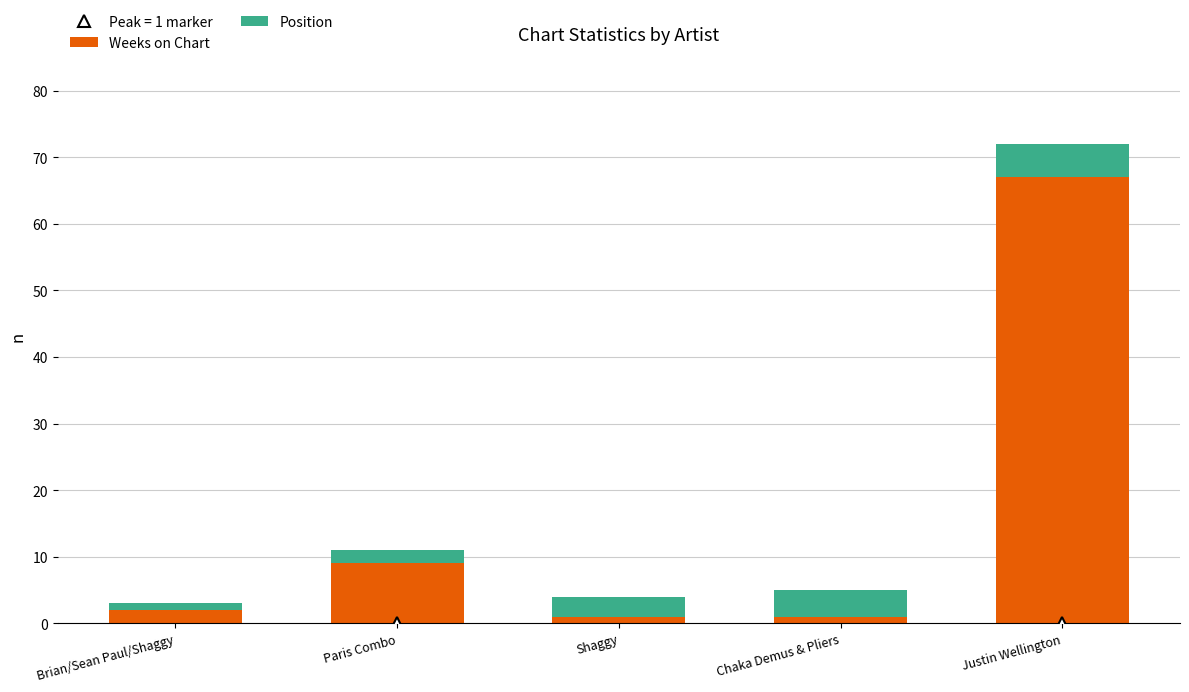

At which label is Weeks on Chart closest to 34?

Paris Combo